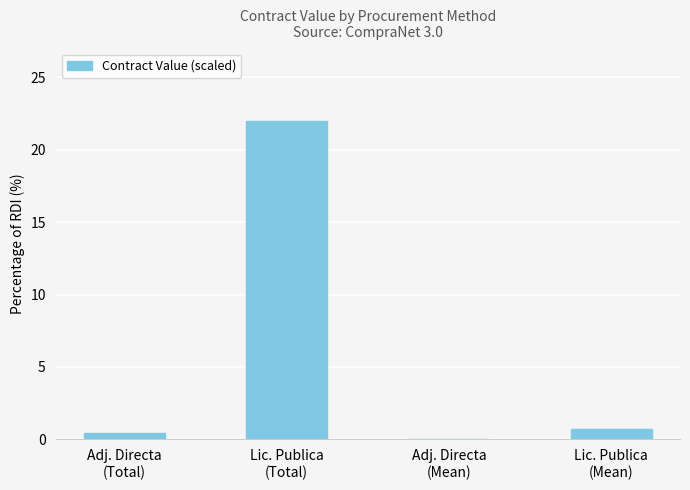

How many series are shown in this chart?

1